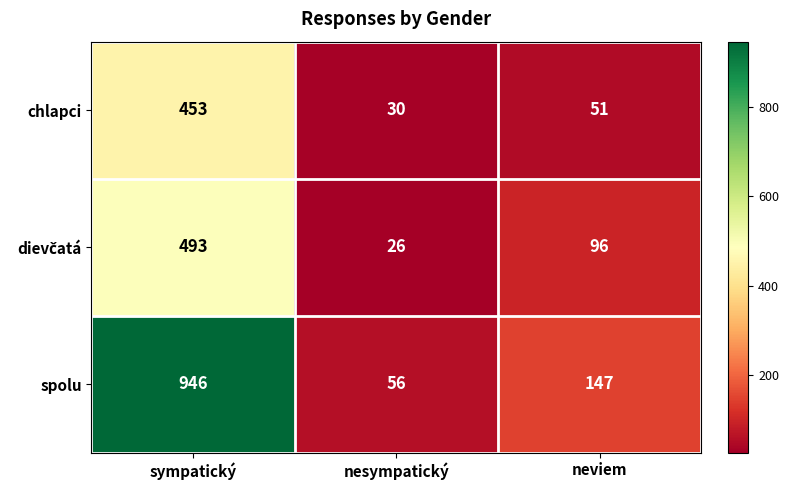

What is the lowest value of the chlapci series?

30